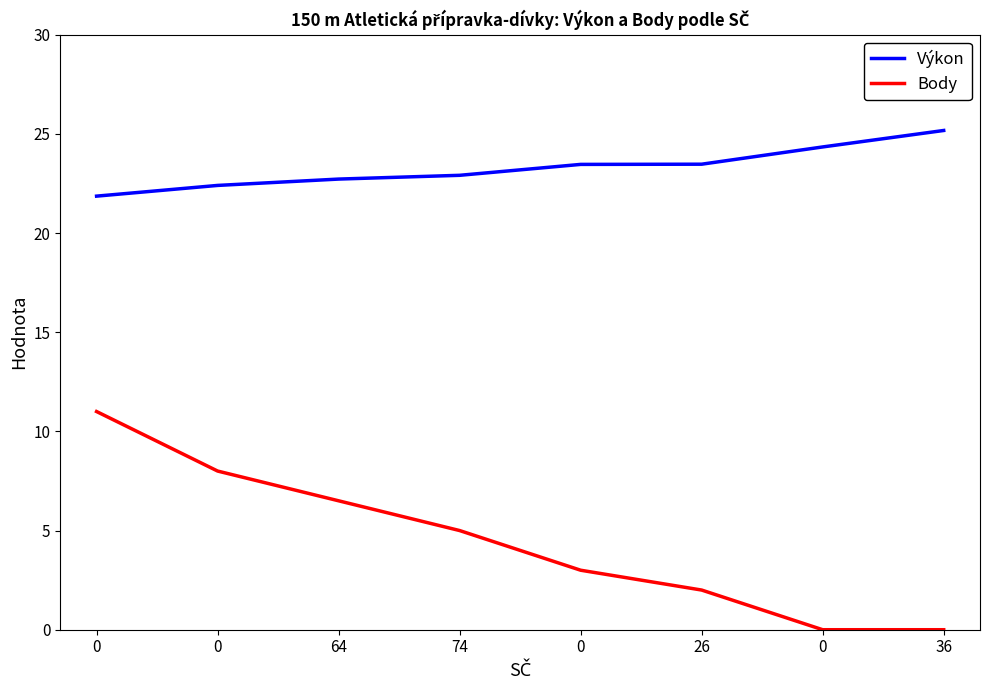

What are all the series names shown in the legend?

Výkon, Body